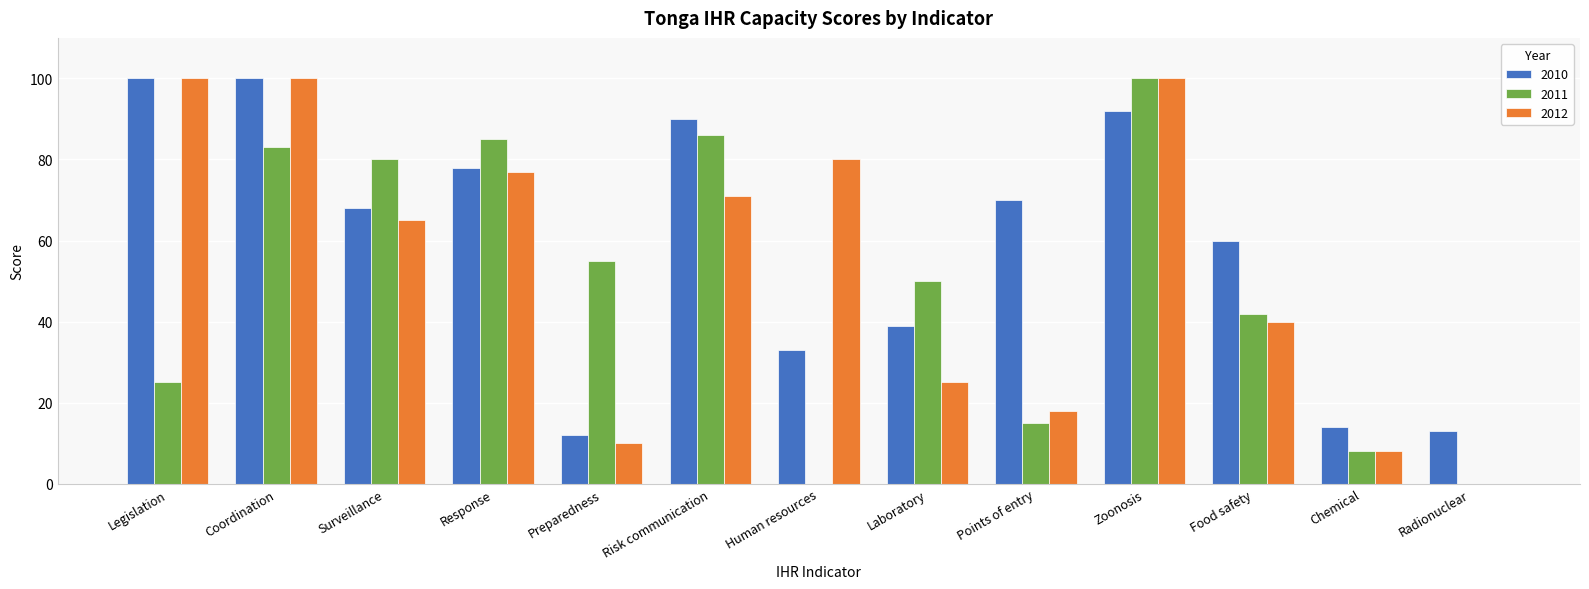

Which series changed the most between Coordination and Preparedness?

2012